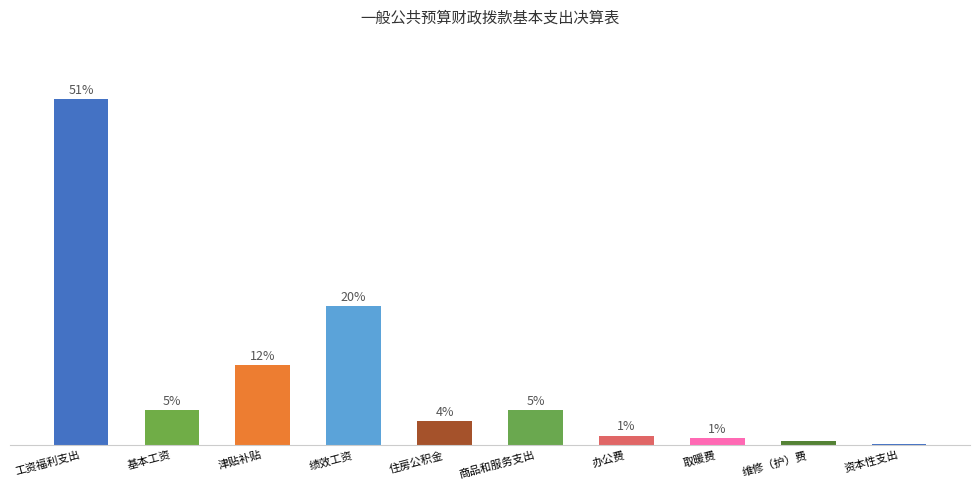

Reading left to right, list all the values displayed in this chart.

50.8	5.1	11.7	20.4	3.6	5.2	1.4	1.1	0.6	0.2